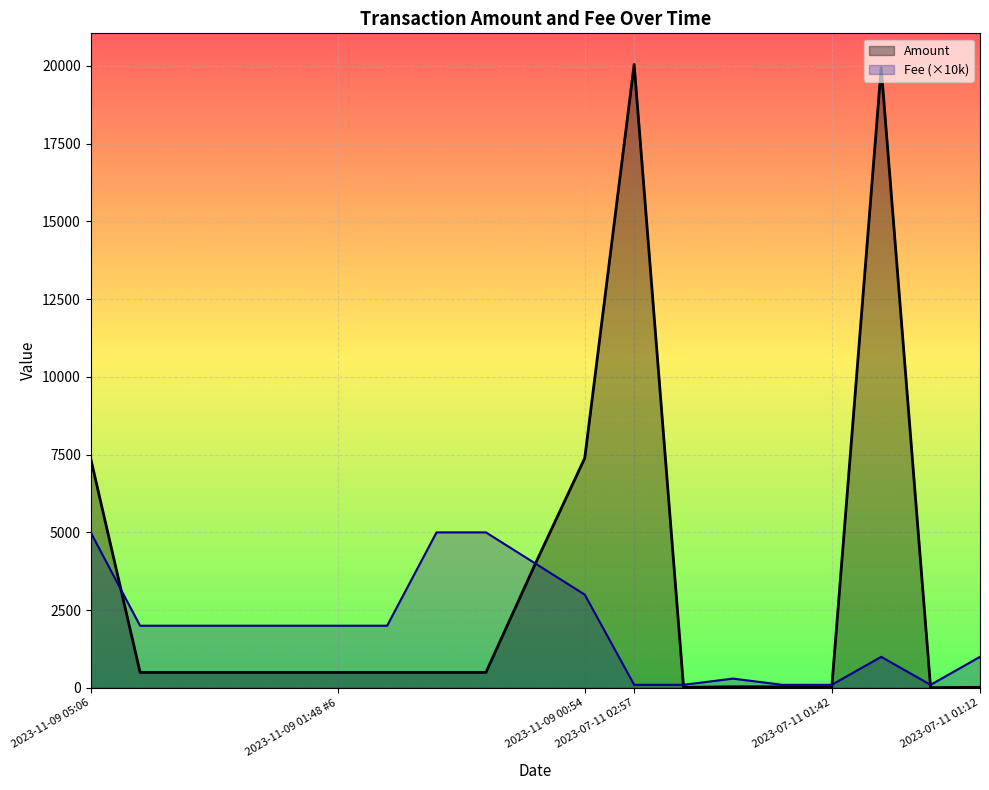

Rank the series at 2023-07-11 02:42 from lowest to highest value.

Amount, Fee